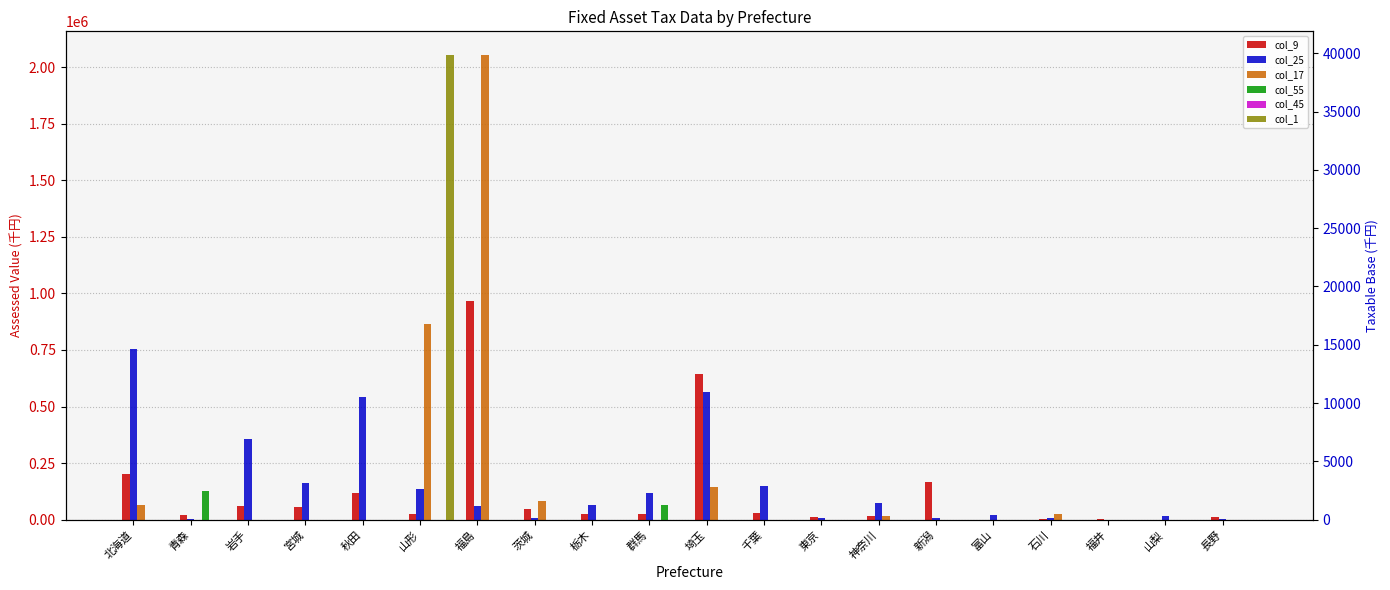

What position from the left is 福井?

18